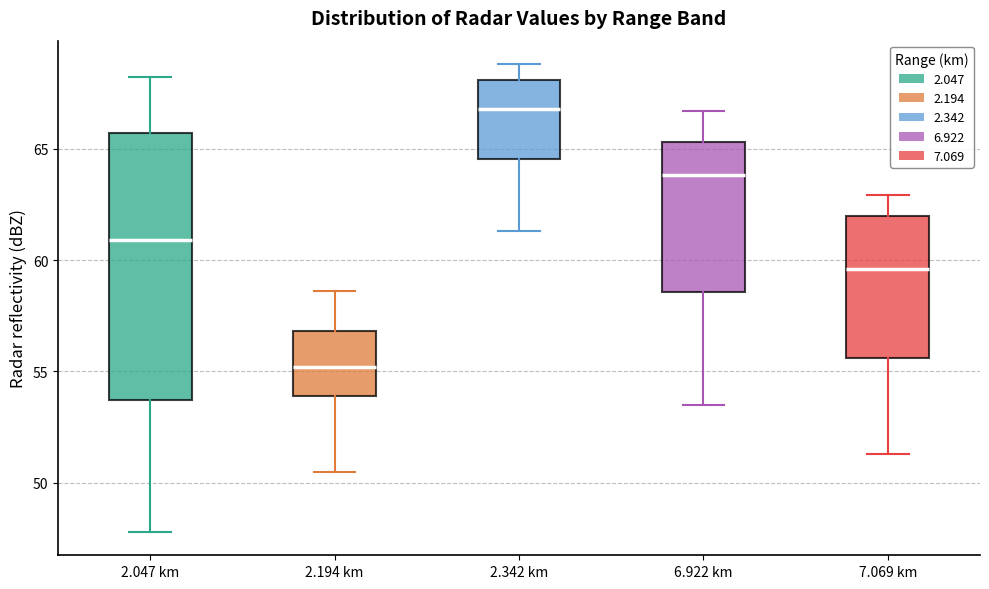

Reading left to right, read every box against the y-axis: the position of its median line, the range the box covers, and the ends of its whiskers. The values are not printed on the chart, so give them approximately, as read against the axis.

2.047 km: median 61.0, box 53.5 to 65.5, whiskers 48.0 to 68.0
2.194 km: median 55.0, box 54.0 to 57.0, whiskers 50.5 to 58.5
2.342 km: median 67.0, box 64.5 to 68.0, whiskers 61.5 to 69.0
6.922 km: median 64.0, box 58.5 to 65.5, whiskers 53.5 to 66.5
7.069 km: median 59.5, box 55.5 to 62.0, whiskers 51.5 to 63.0